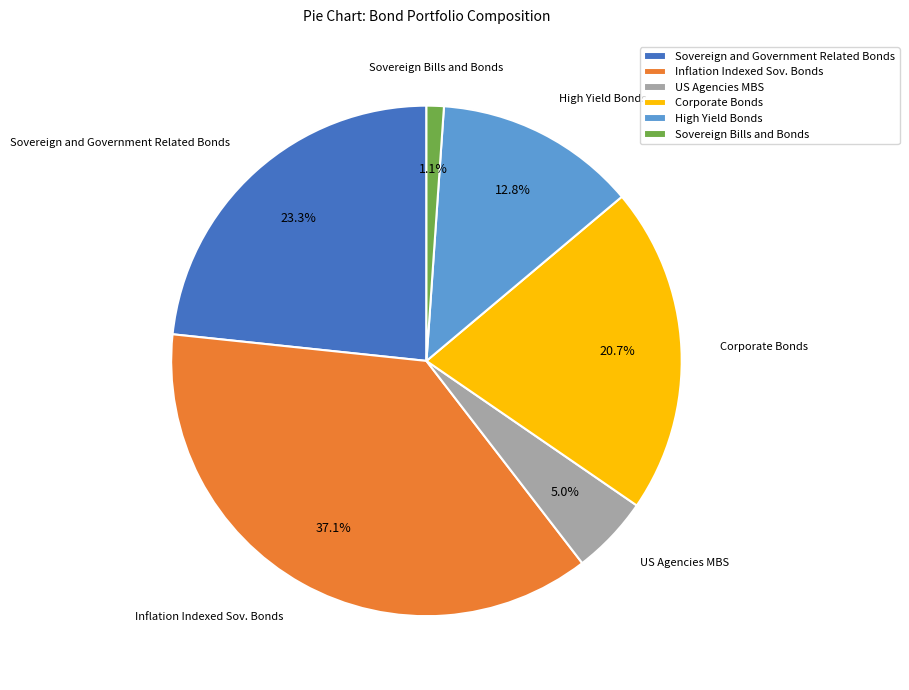

What is the largest slice in the pie chart?

Inflation Indexed Sov. Bonds